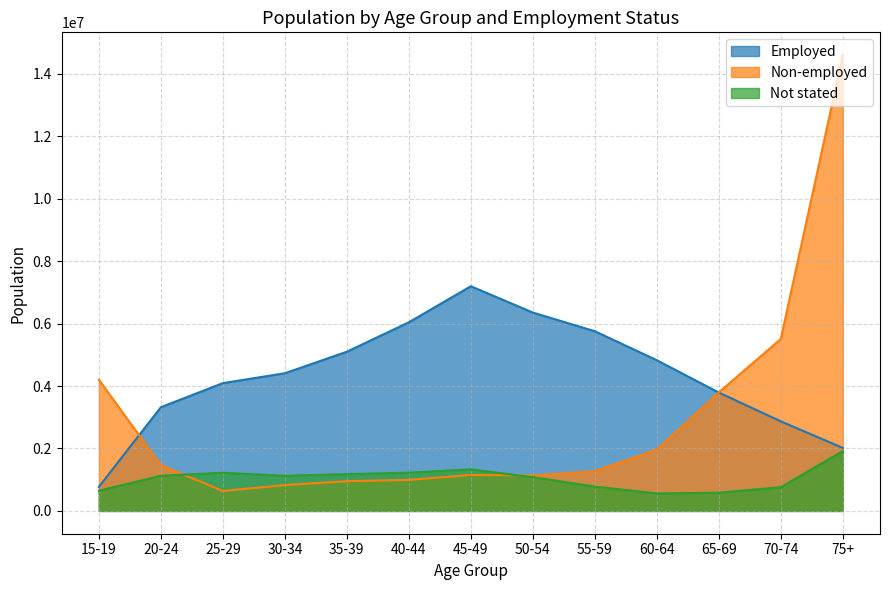

What is the minimum value shown in the chart?

560505